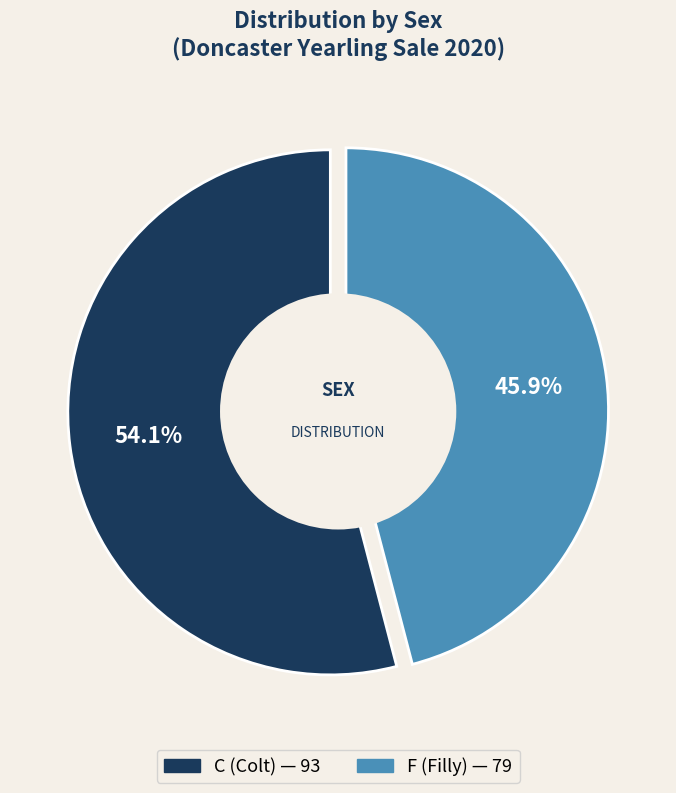

Rank the categories by value from highest to lowest.

C, F